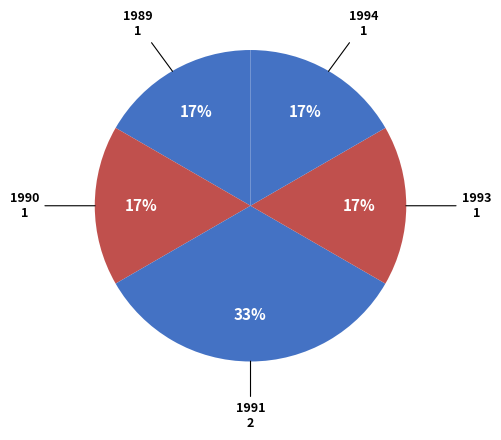

Count the number of slices in the pie.

5